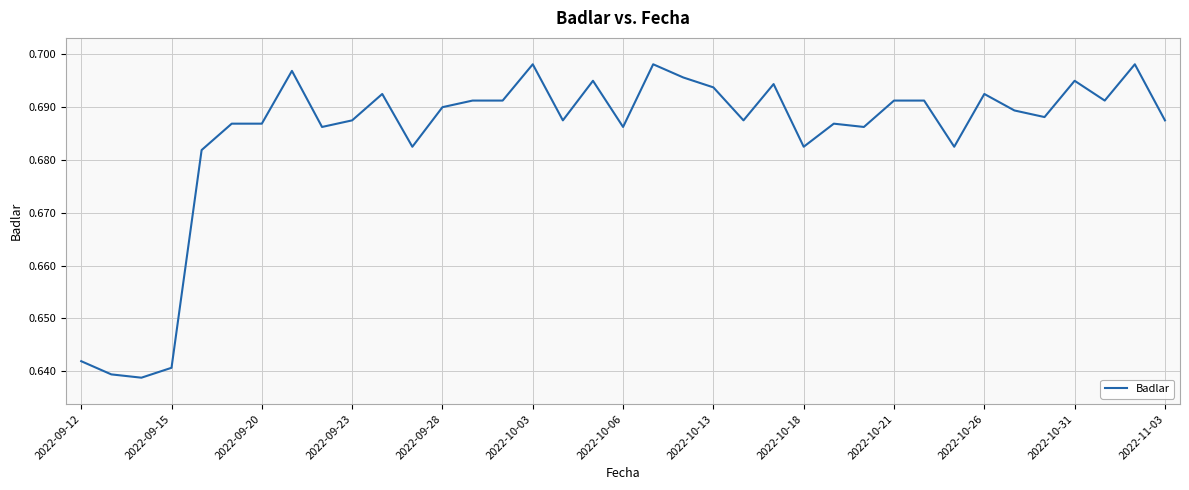

Does the chart display data point markers on the line(s)?

No